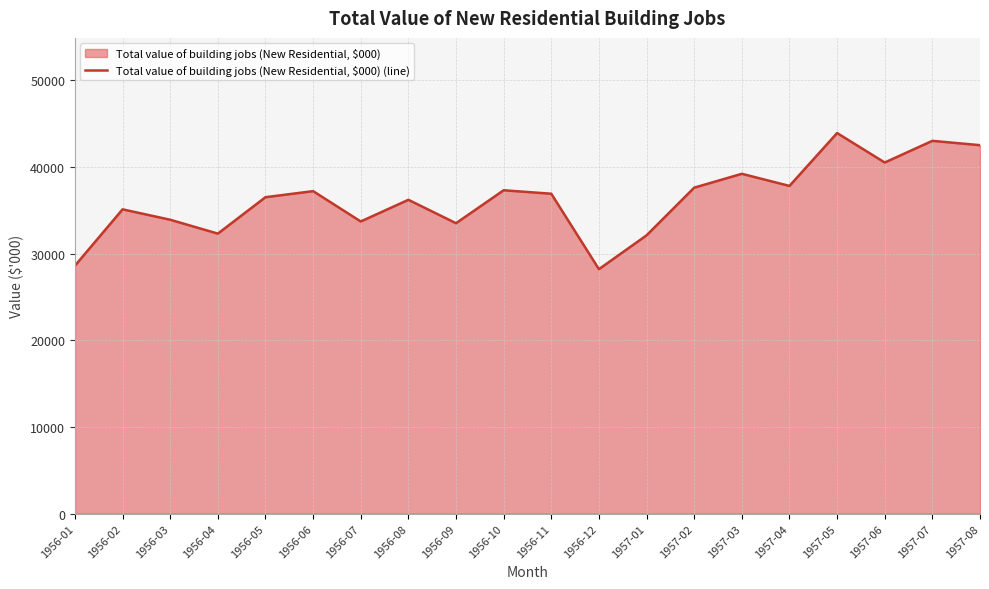

What is the value of the 13th point from the left?

32100